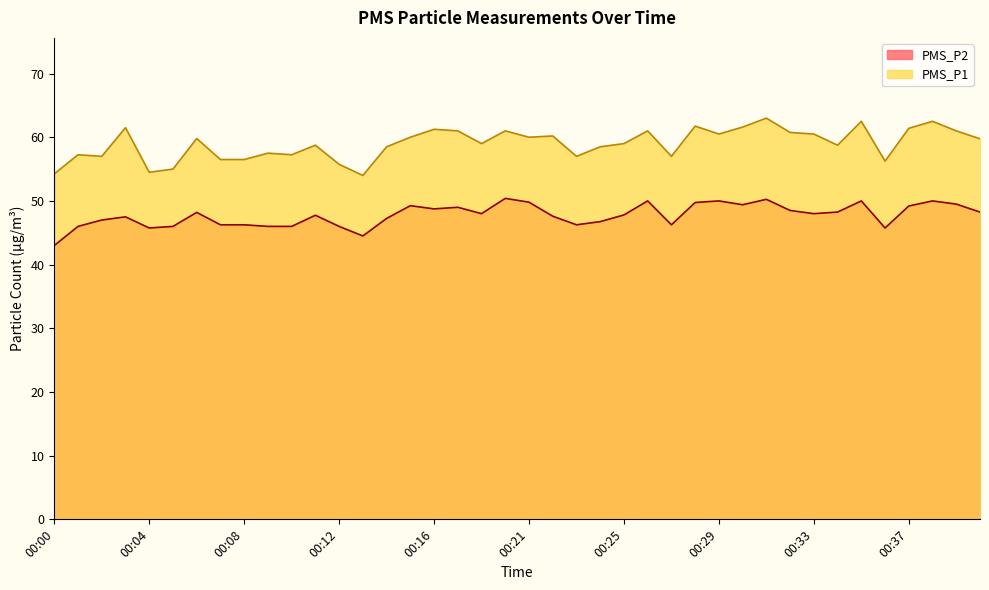

What is the approximate value of PMS_P2 at 00:29?

50.0